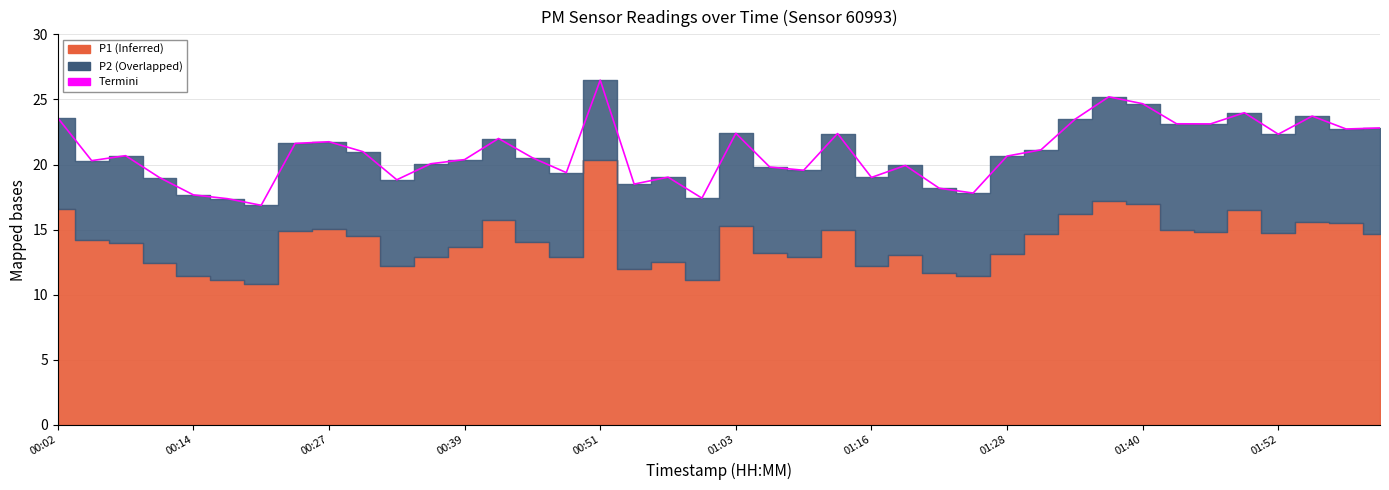

What is the smallest value displayed?

16.9